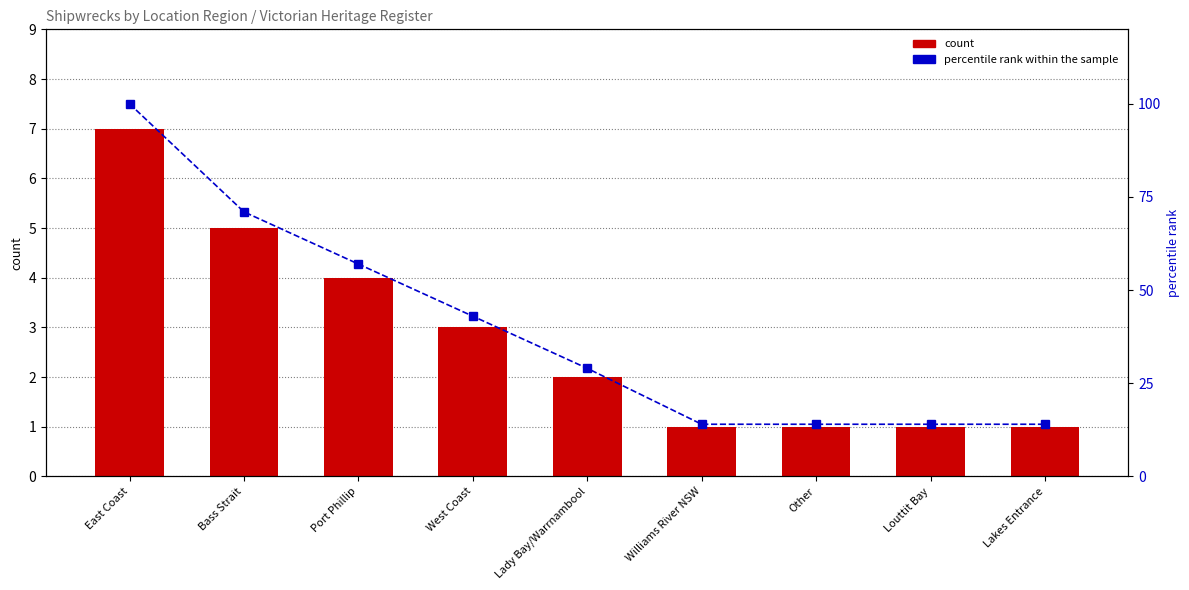

Where does the count series first go above 2?

East Coast